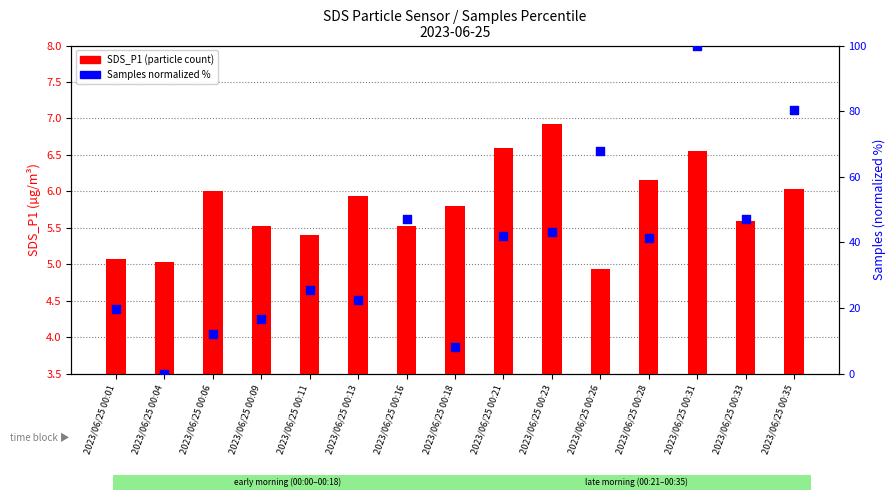

What is the total value across all series at 2023/06/25 00:33?

52.7